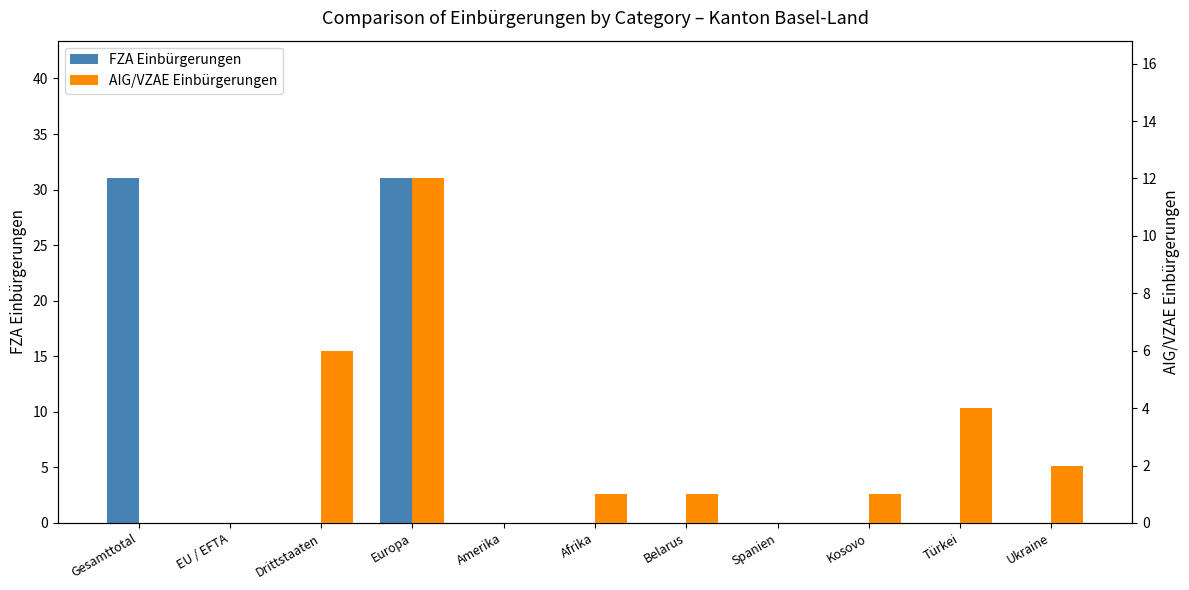

Where is AIG/VZAE Einbürgerungen nearest to the value 6?

Drittstaaten